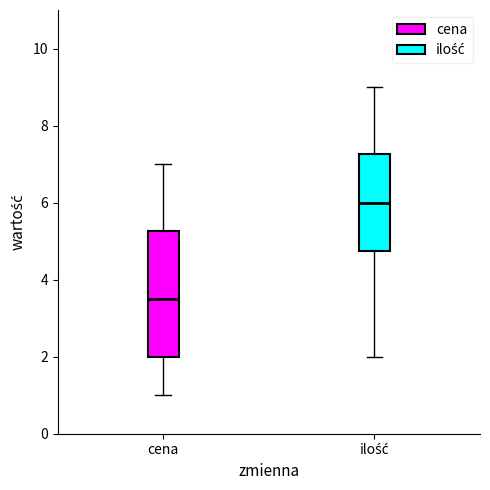

Which box's median line is the highest?

ilość